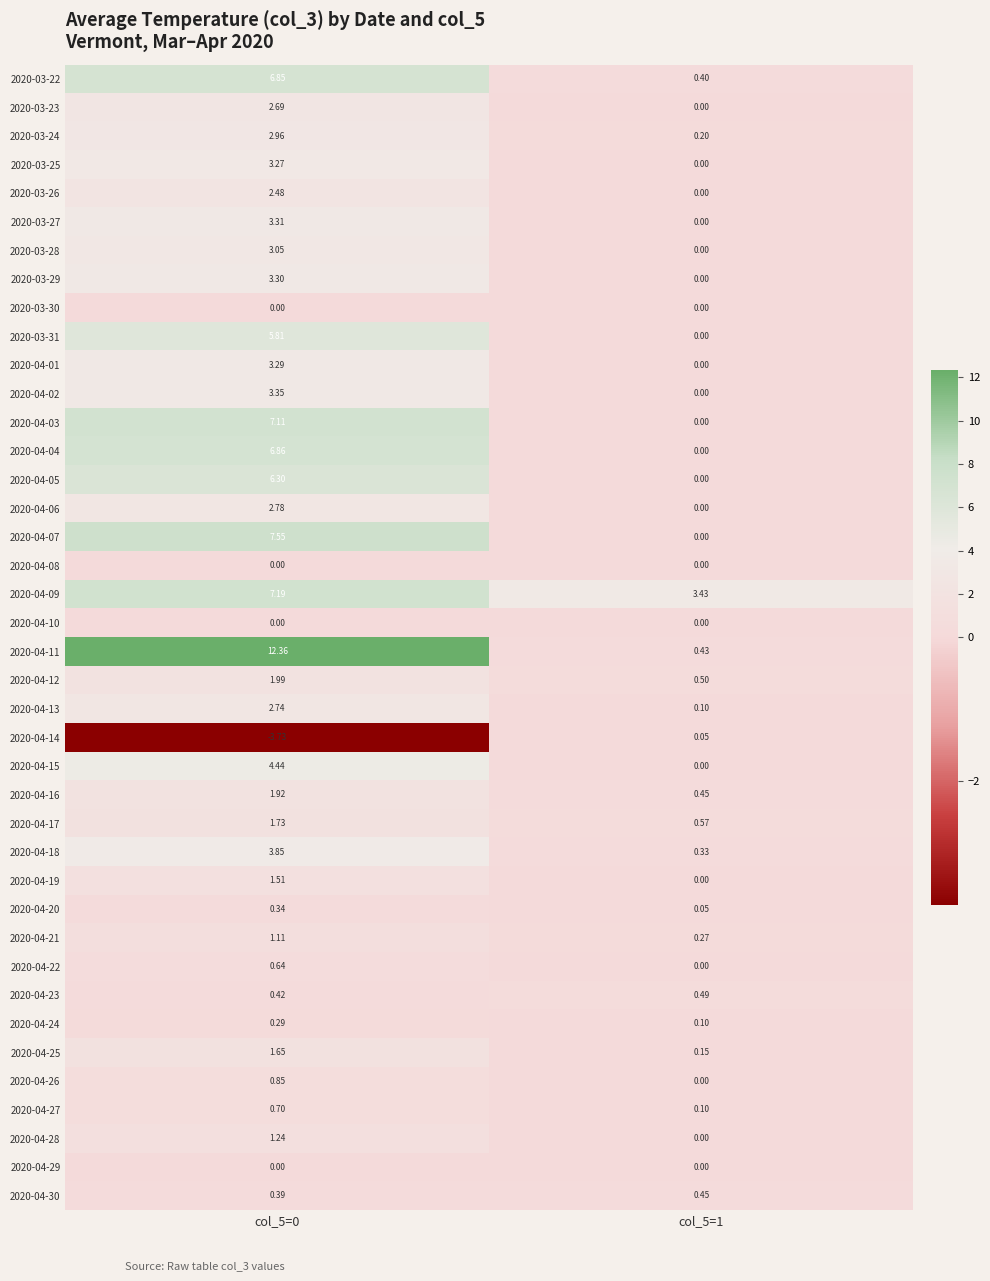

Is the value of 2020-04-06 at col_5=1 greater than the value of 2020-04-05 at col_5=0?

No